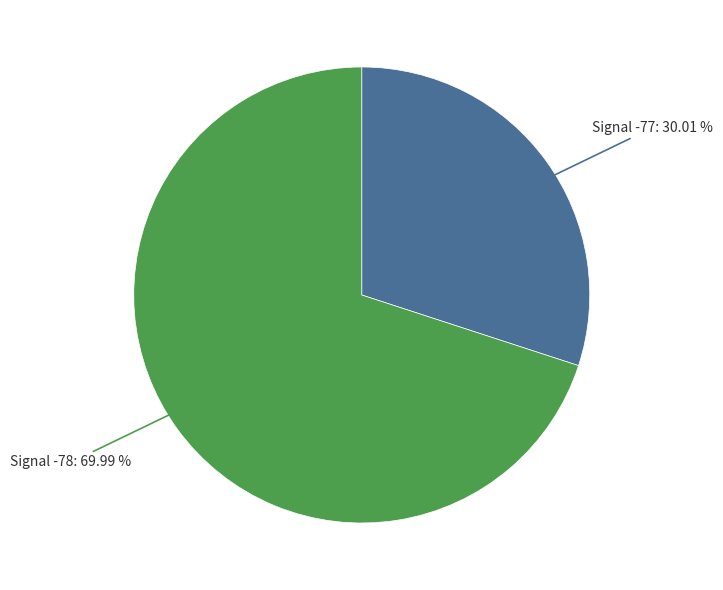

Does any single category account for the majority?

Yes